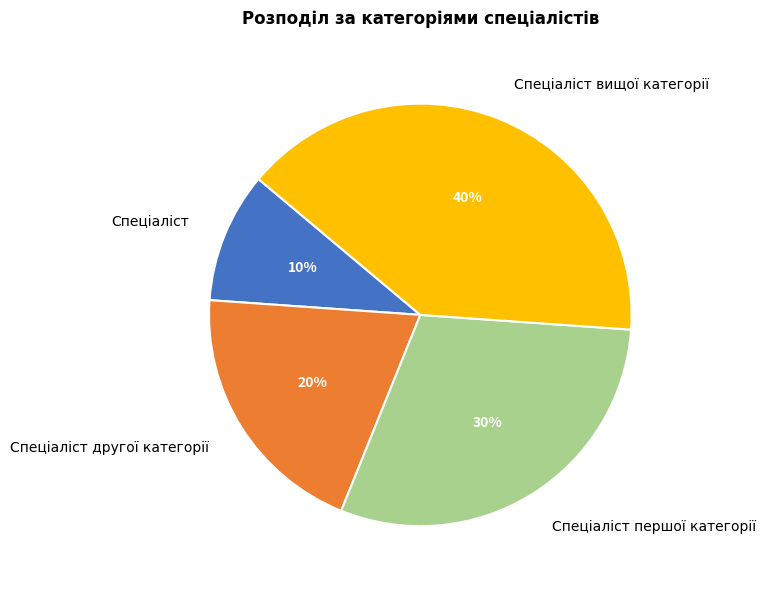

Count the number of slices in the pie.

4